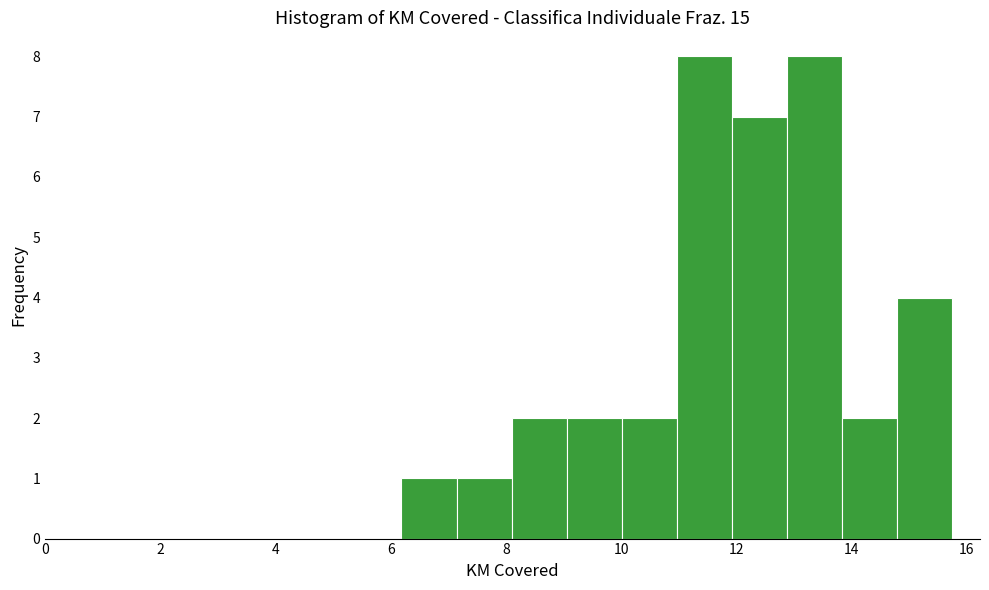

How tall is the bar that spans 13.8 to 14.8 on the x-axis? Neither the bar edges nor the heights are printed on the chart, so give them approximately, as read against the axes.

2